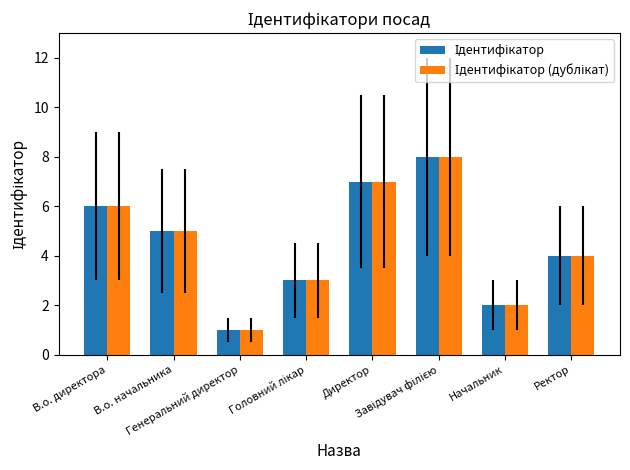

What is the maximum value shown in the chart?

8